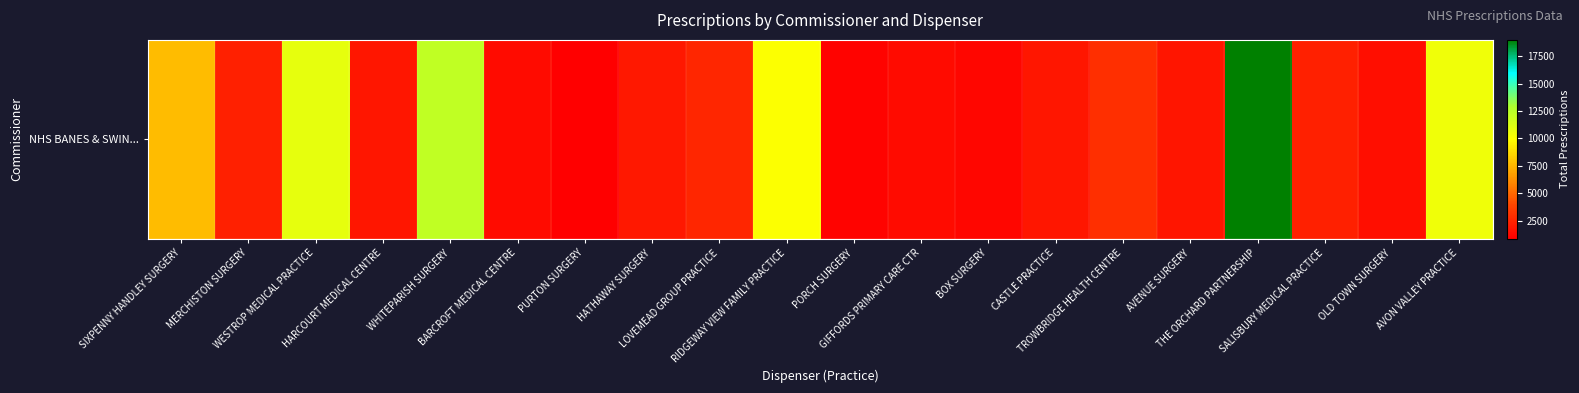

What is the average value?

4778